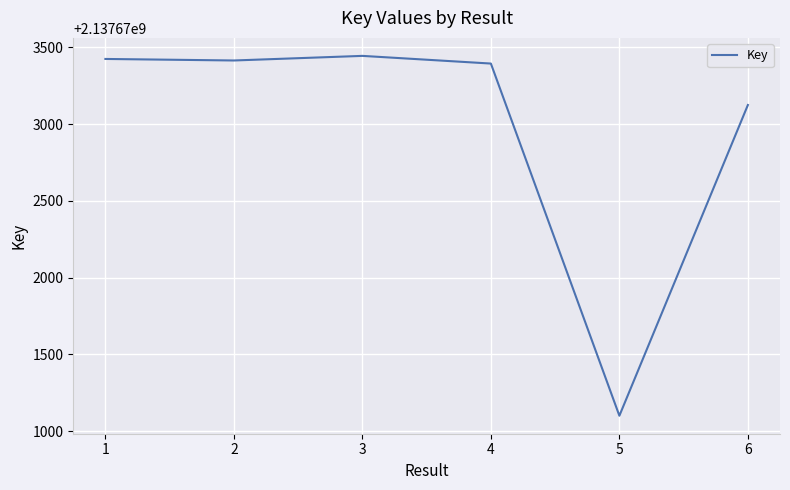

The value at 1 is 2137673425. True or false?

True